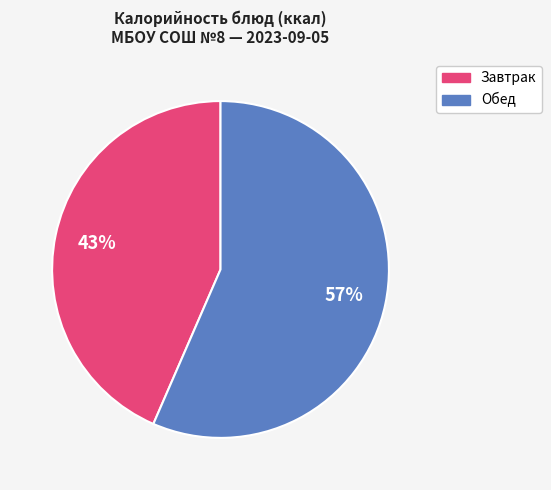

Does any single category account for the majority?

Yes